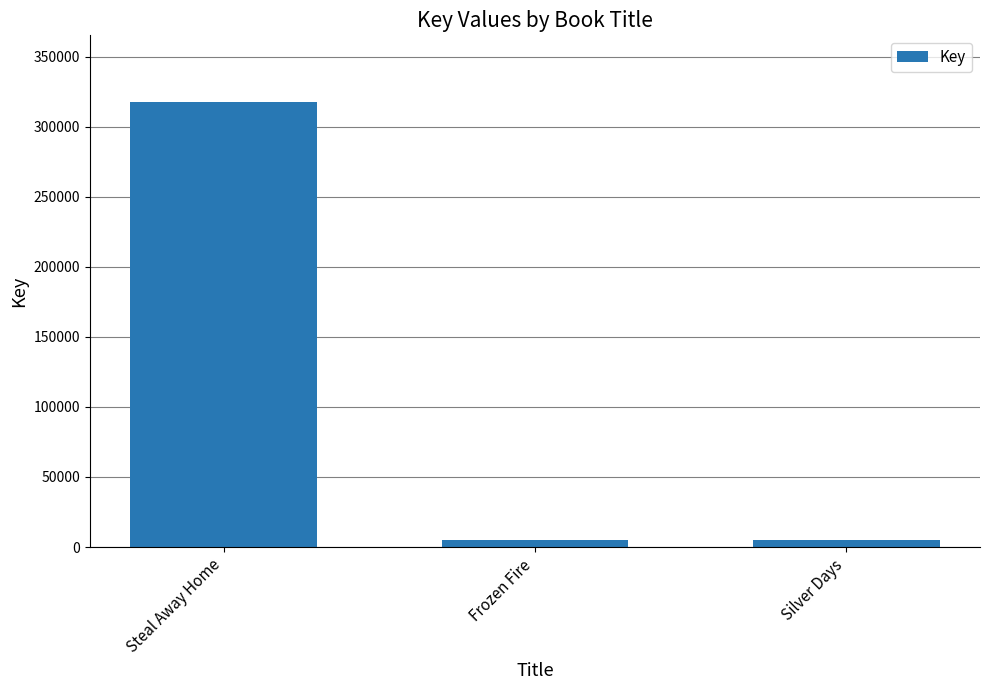

At which label does the data first exceed 5343?

Steal Away Home